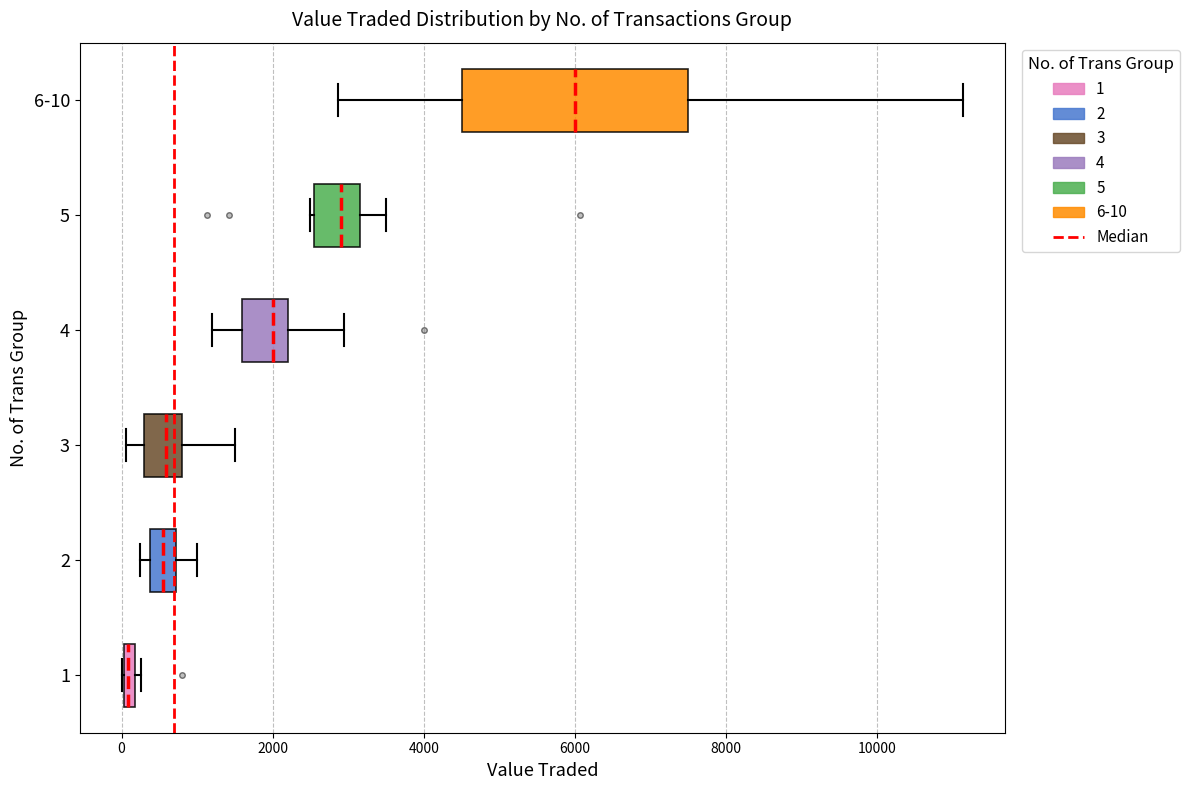

Comparing the boxes themselves (not the whiskers), which one is the widest?

6-10